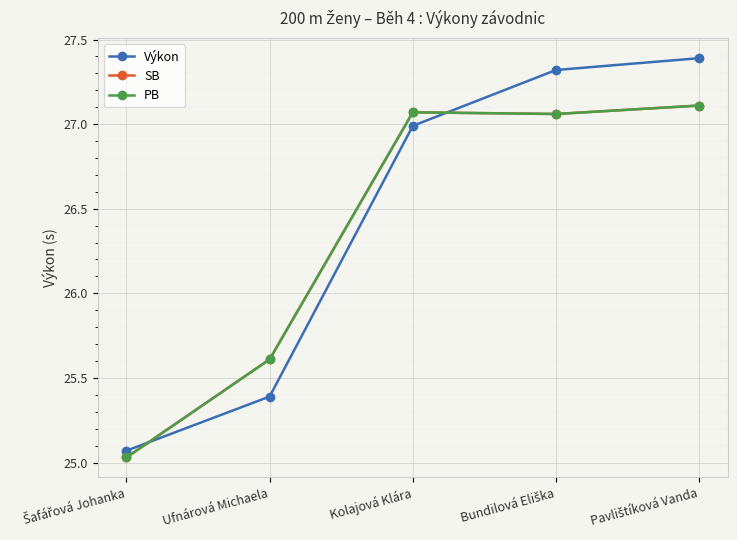

The value of PB at Ufnárová Michaela is 40.8. True or false?

False